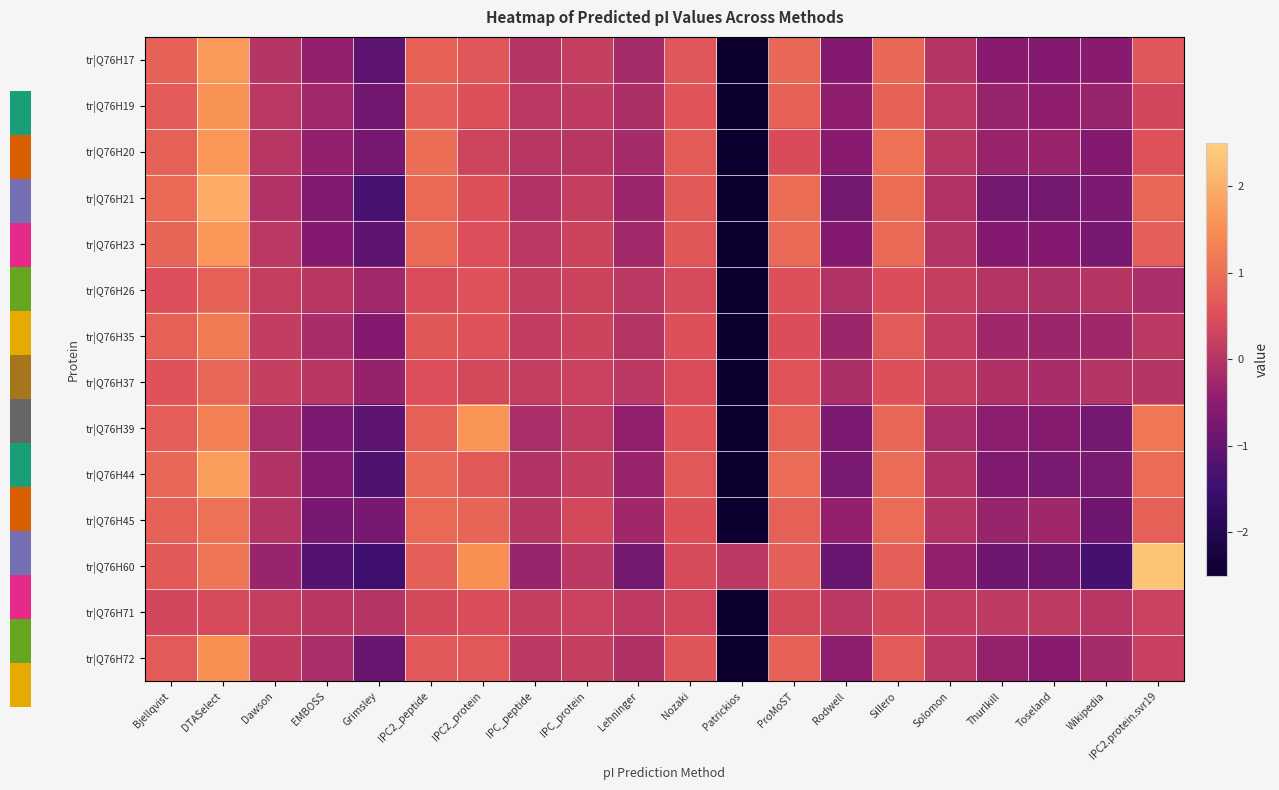

List the series in order of their peak value, highest first.

tr|Q76H60, tr|Q76H21, tr|Q76H44, tr|Q76H17, tr|Q76H23, tr|Q76H20, tr|Q76H39, tr|Q76H19, tr|Q76H72, tr|Q76H35, tr|Q76H45, tr|Q76H37, tr|Q76H26, tr|Q76H71